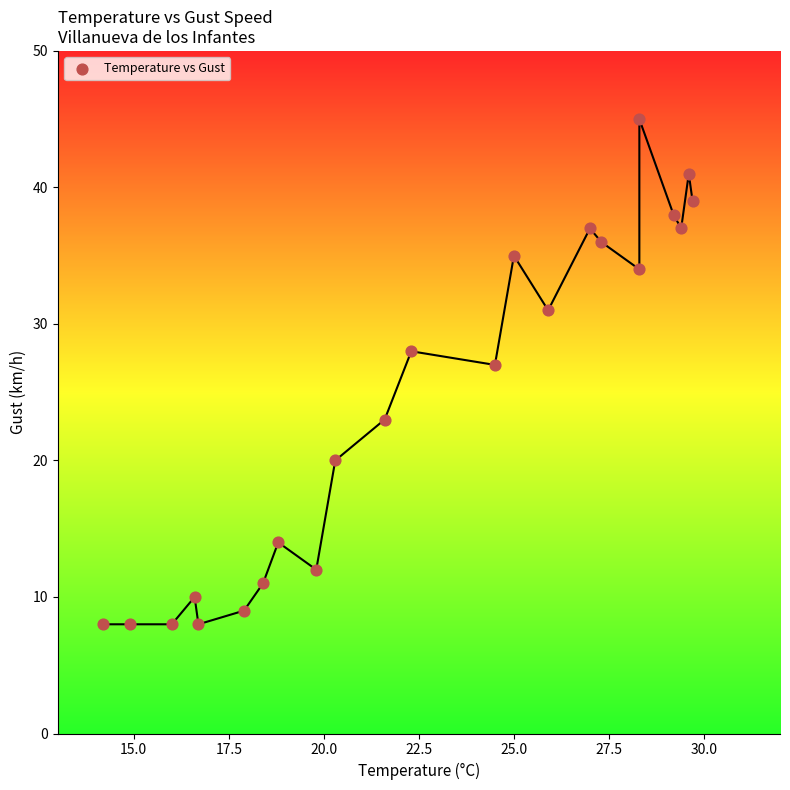

What is the range of Y values (max minus min)?

37